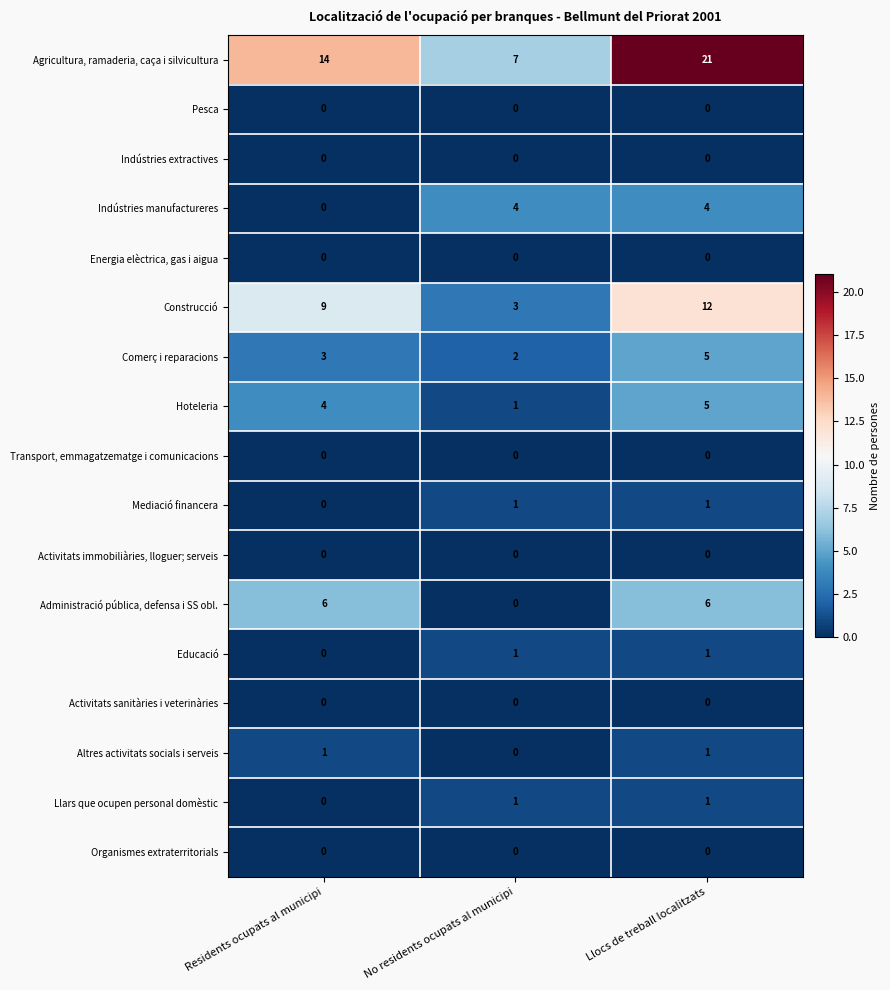

Which series has the largest total across all categories?

Agricultura, ramaderia, caça i silvicultura